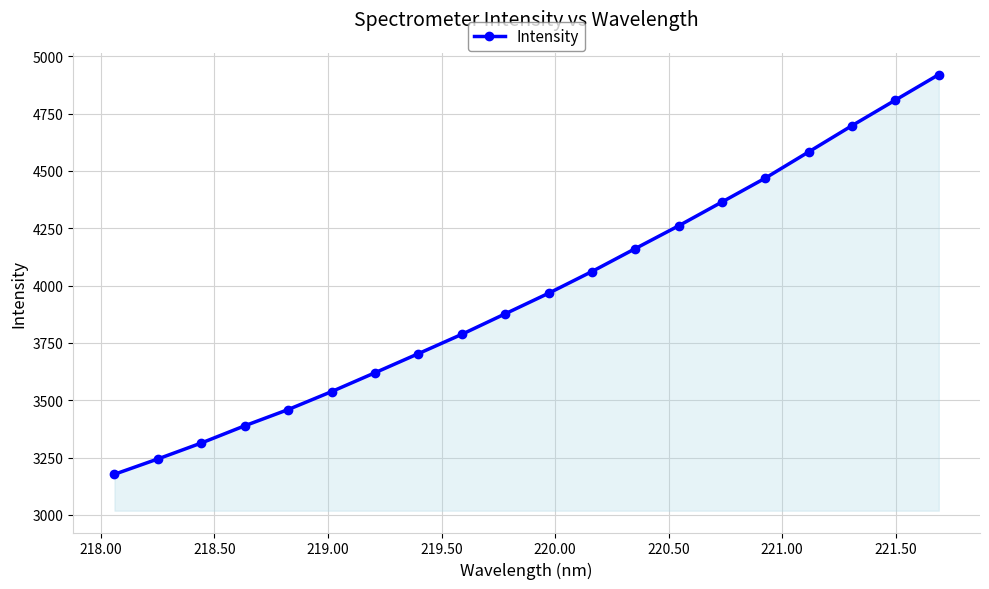

What is the smallest value displayed?

3177.5